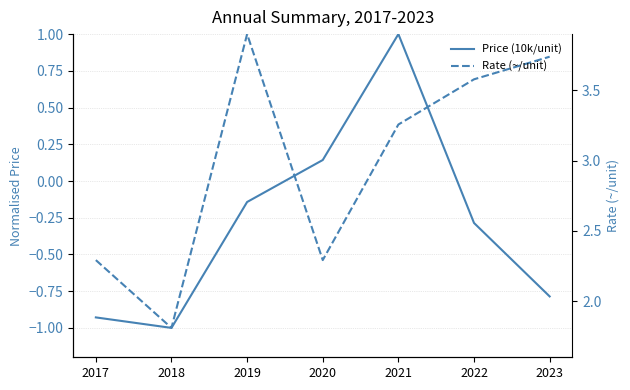

What is the lowest value of the Price (10k/unit) series?

-1.0